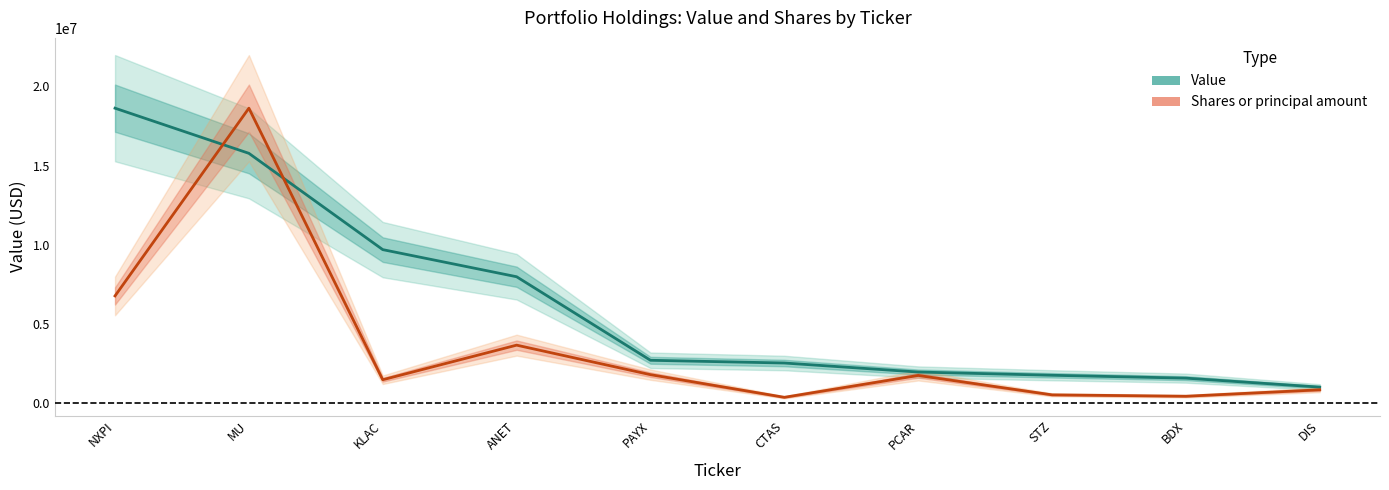

Which series has the largest total across all categories?

Value